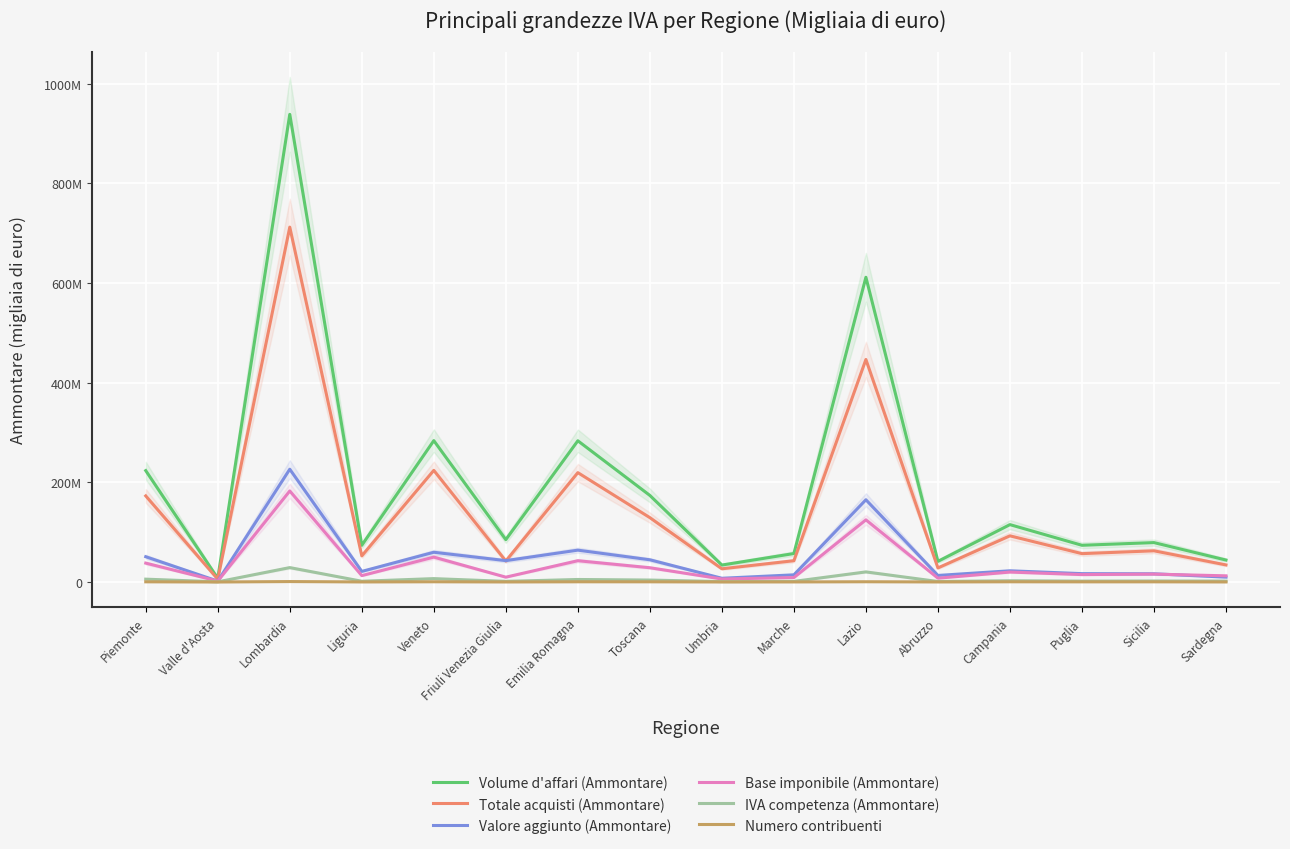

What is the value of the Base imponibile (Ammontare) point at the 4th from the left?

12821389